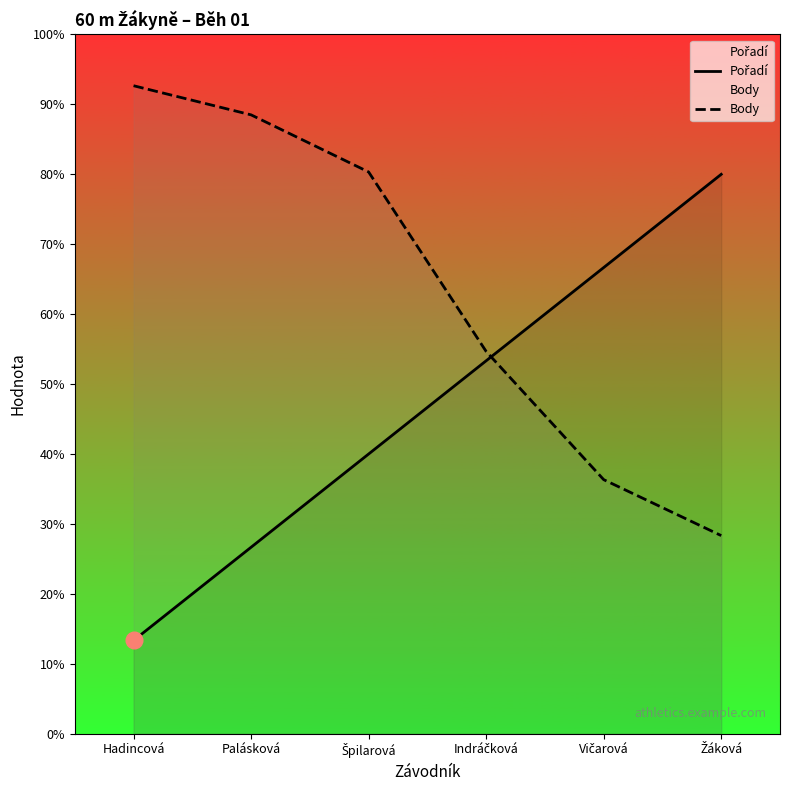

What is the label of the 5th point from the left?

Vičarová